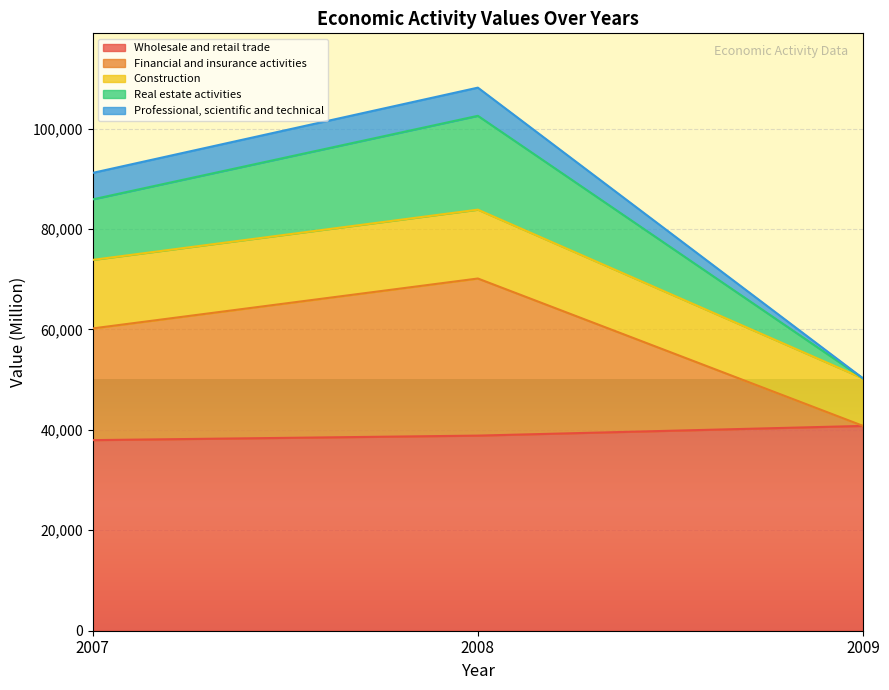

The value of Wholesale and retail trade at 2007 is 58202. True or false?

False